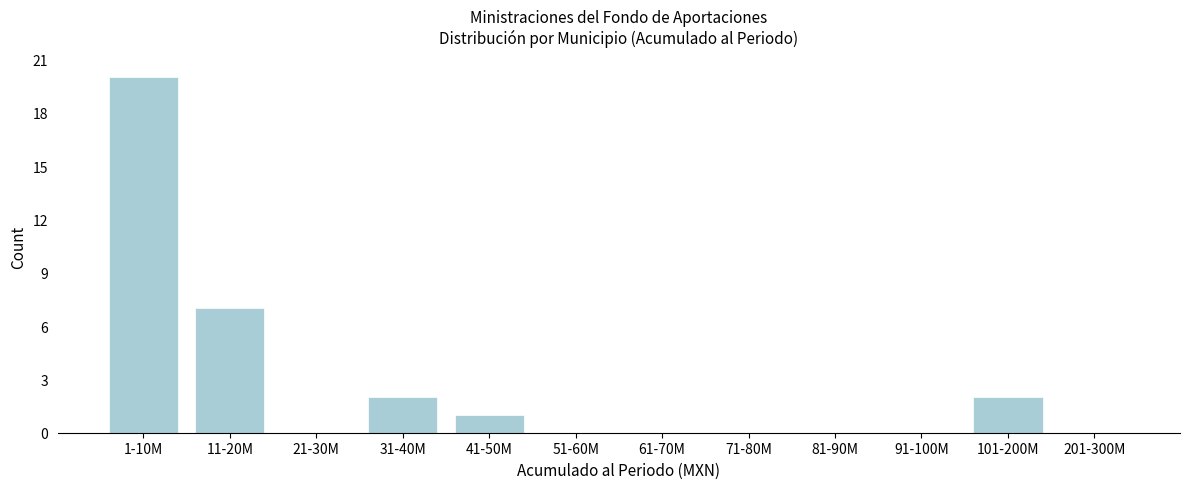

Reading right to left, list all the values displayed in this chart.

201-300M=0	101-200M=2	91-100M=0	81-90M=0	71-80M=0	61-70M=0	51-60M=0	41-50M=1	31-40M=2	21-30M=0	11-20M=7	1-10M=20